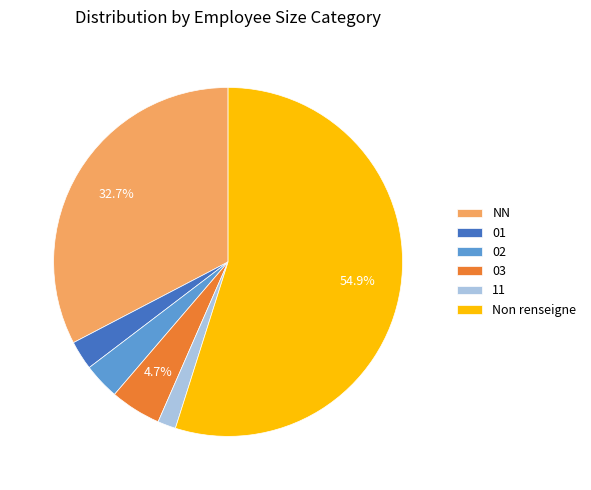

Is there any slice that represents more than half of the pie?

Yes